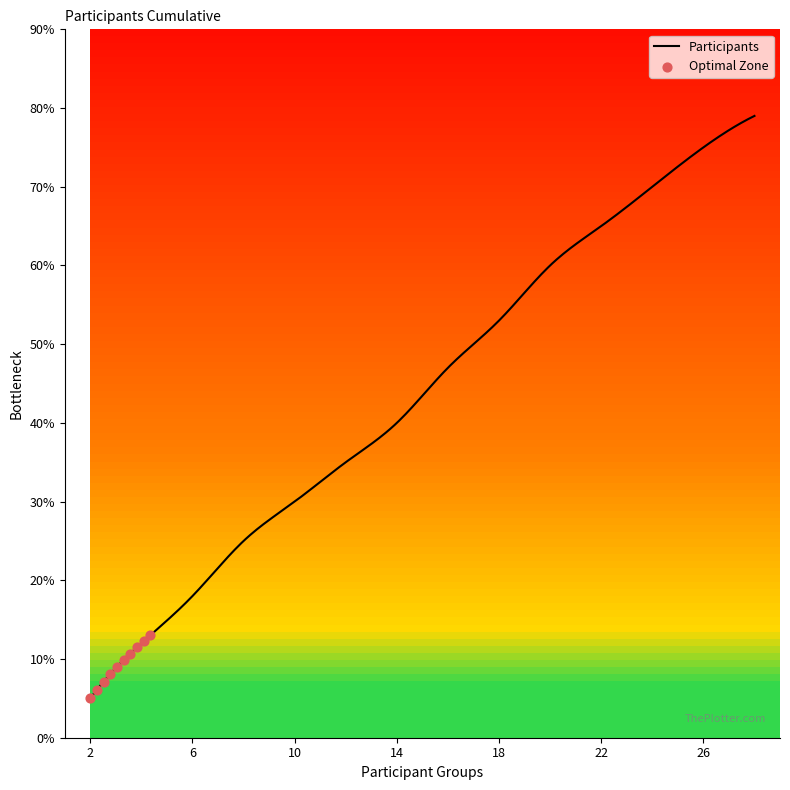

What is the difference between the maximum and minimum values?

74.0